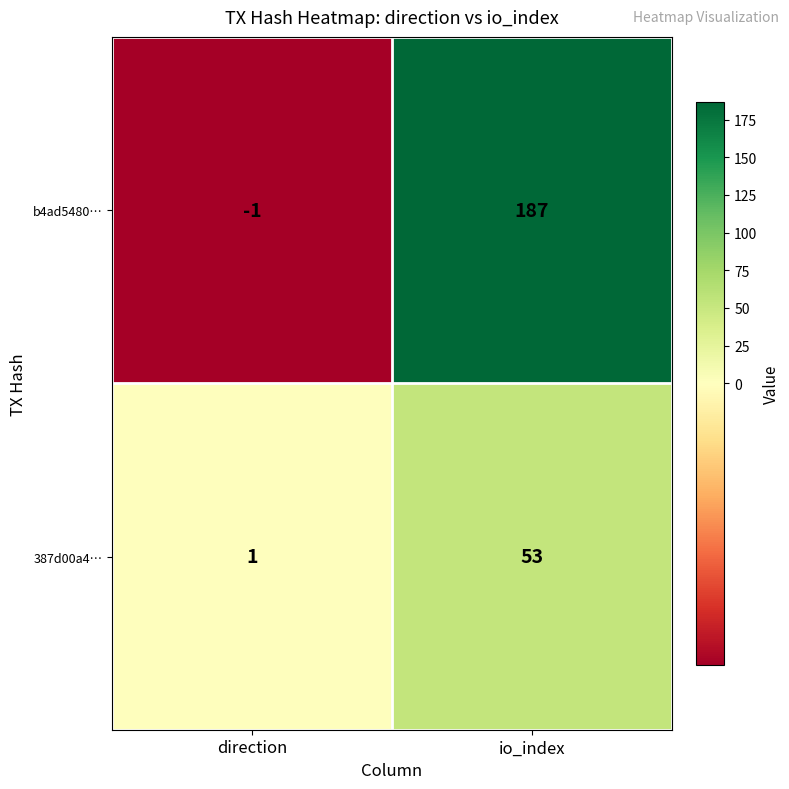

Which series changed the most between direction and io_index?

b4ad5480…